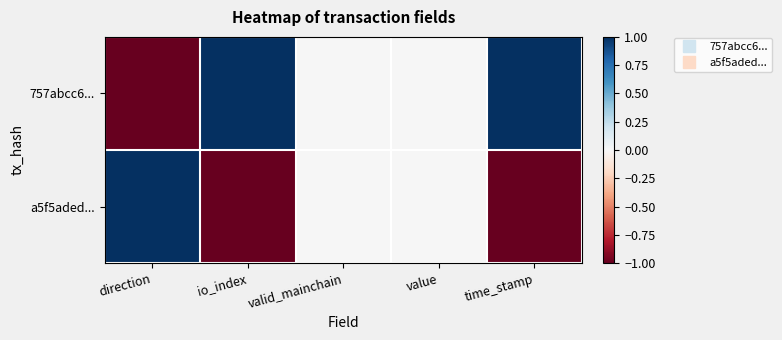

Rank the series by their maximum value, from lowest to highest.

757abcc6..., a5f5aded...